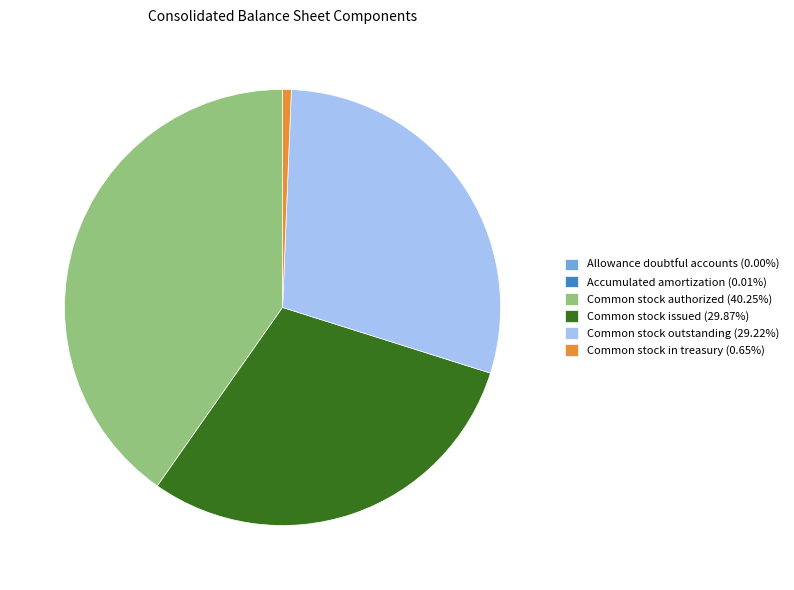

Does any single category account for the majority?

No